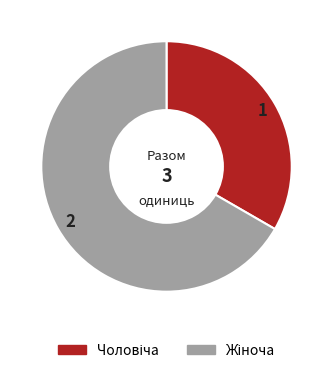

Is there any slice that represents more than half of the pie?

Yes